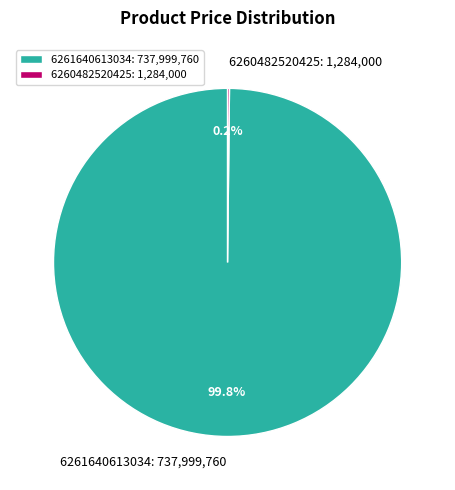

Is there any slice that represents more than half of the pie?

Yes